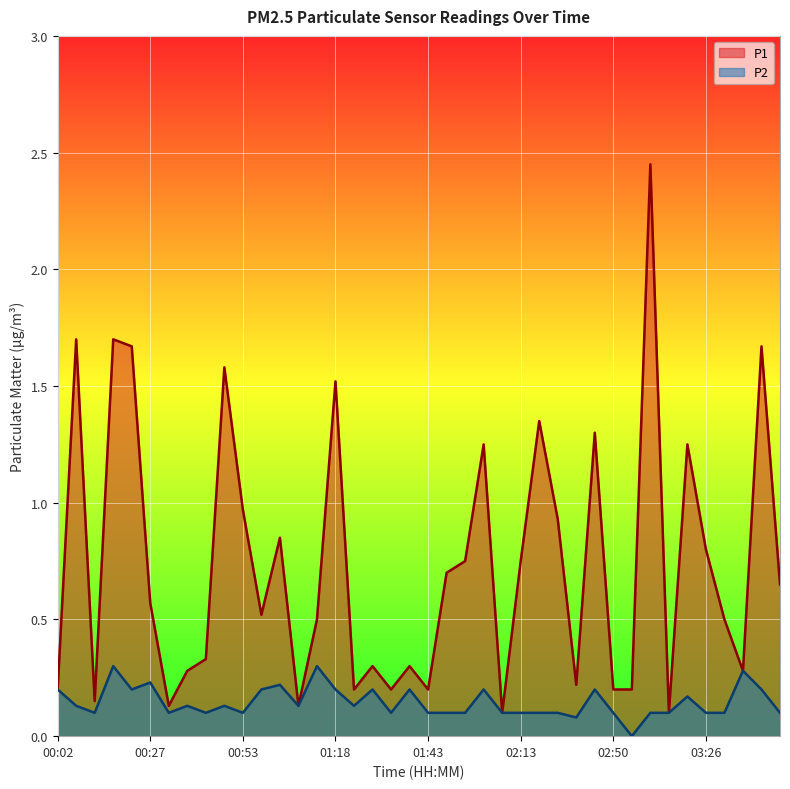

At which label does P1 reach its peak?

03:00